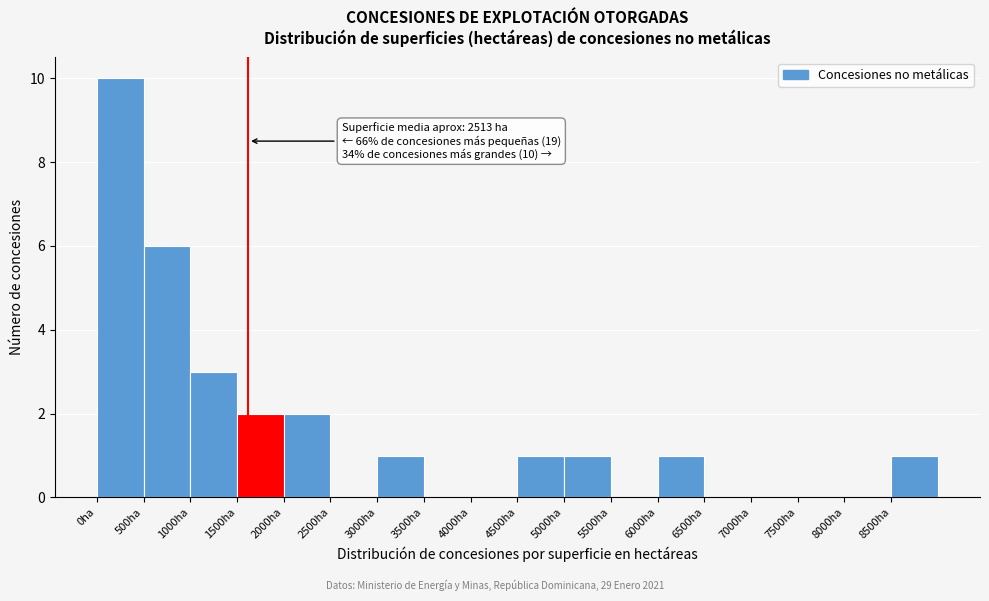

Over which range of the x-axis is the bar tallest?

0 to 500